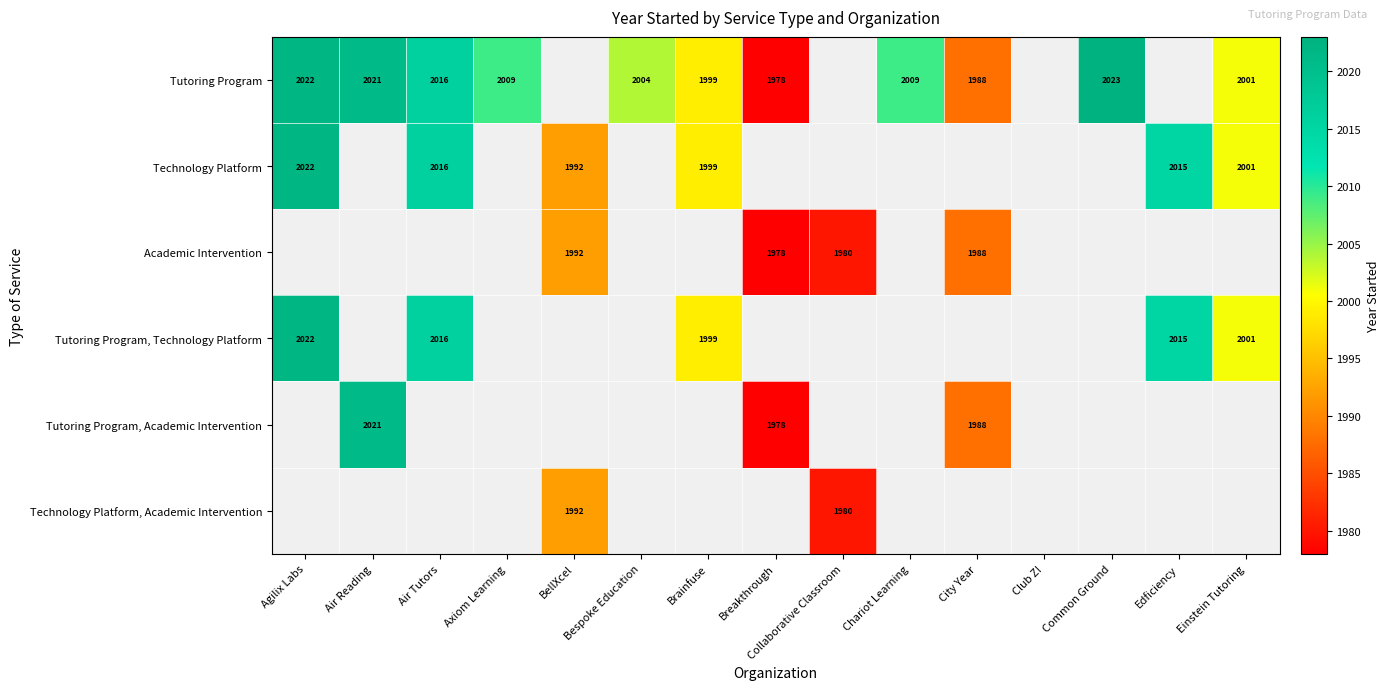

What is the sum of the Tutoring Program values at Common Ground and Air Reading?

4044